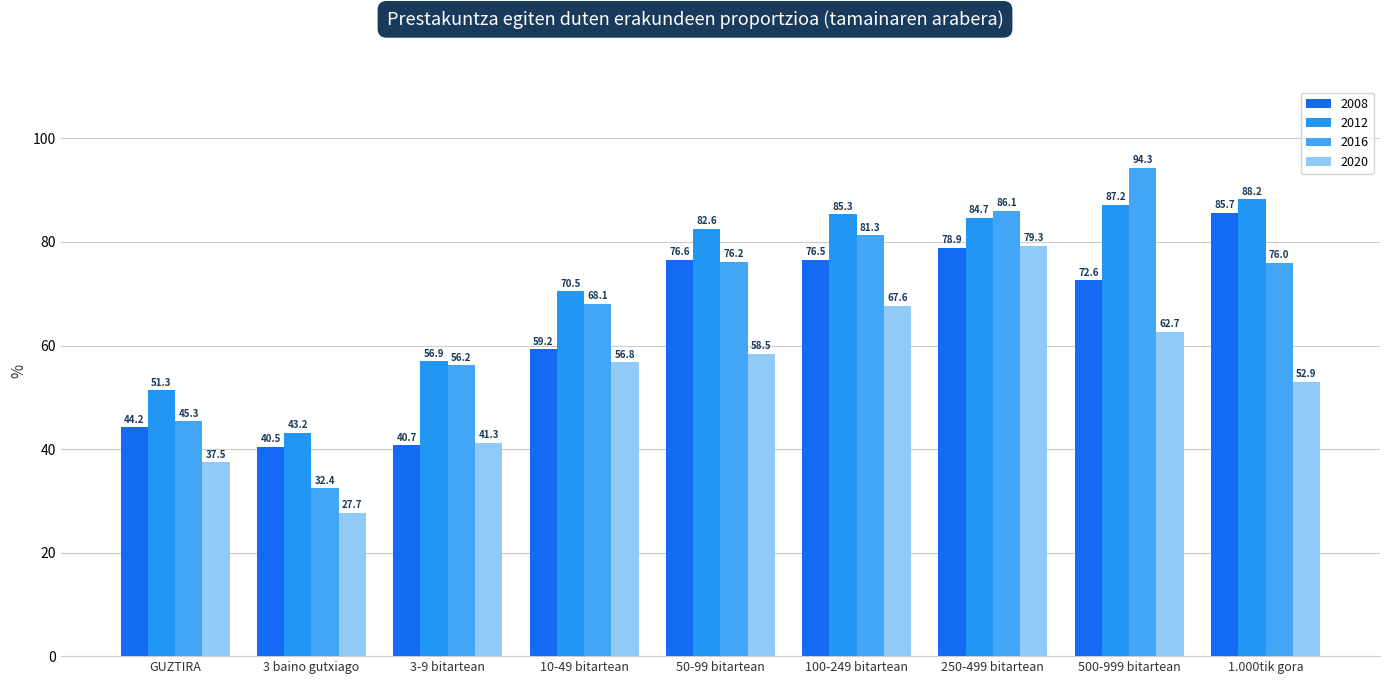

What is the total value across all series at 3 baino gutxiago?

143.8